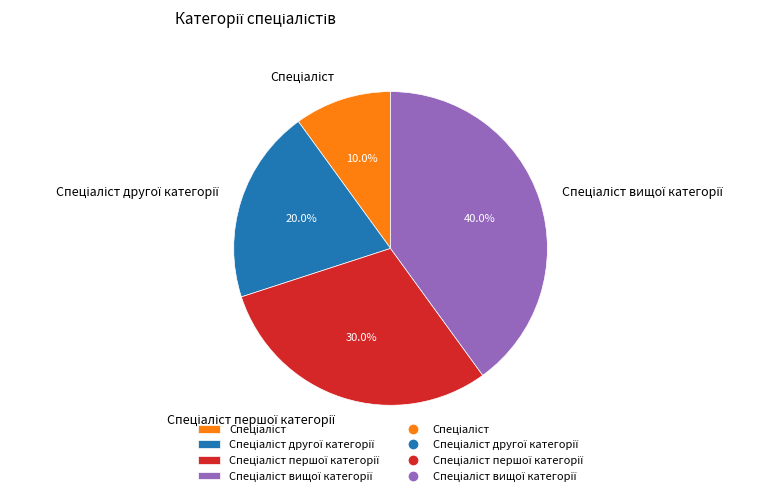

Does any single category account for the majority?

No